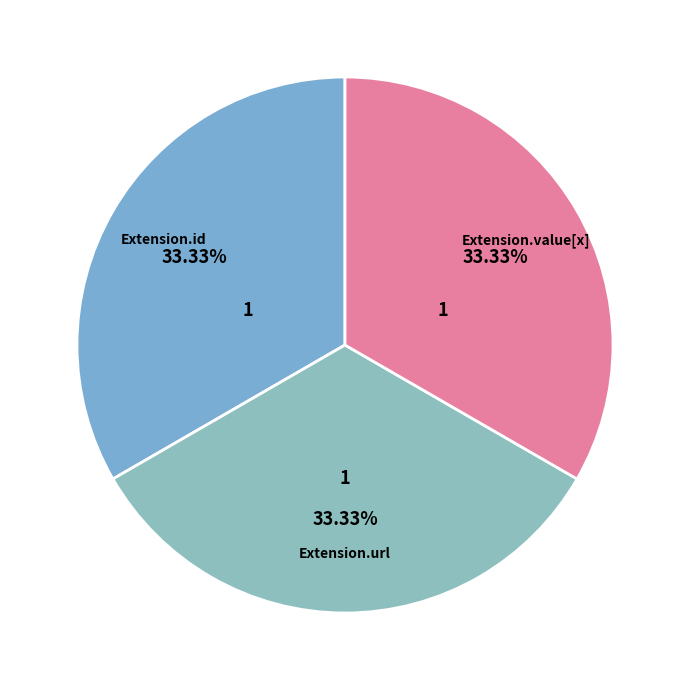

Count the number of slices in the pie.

3